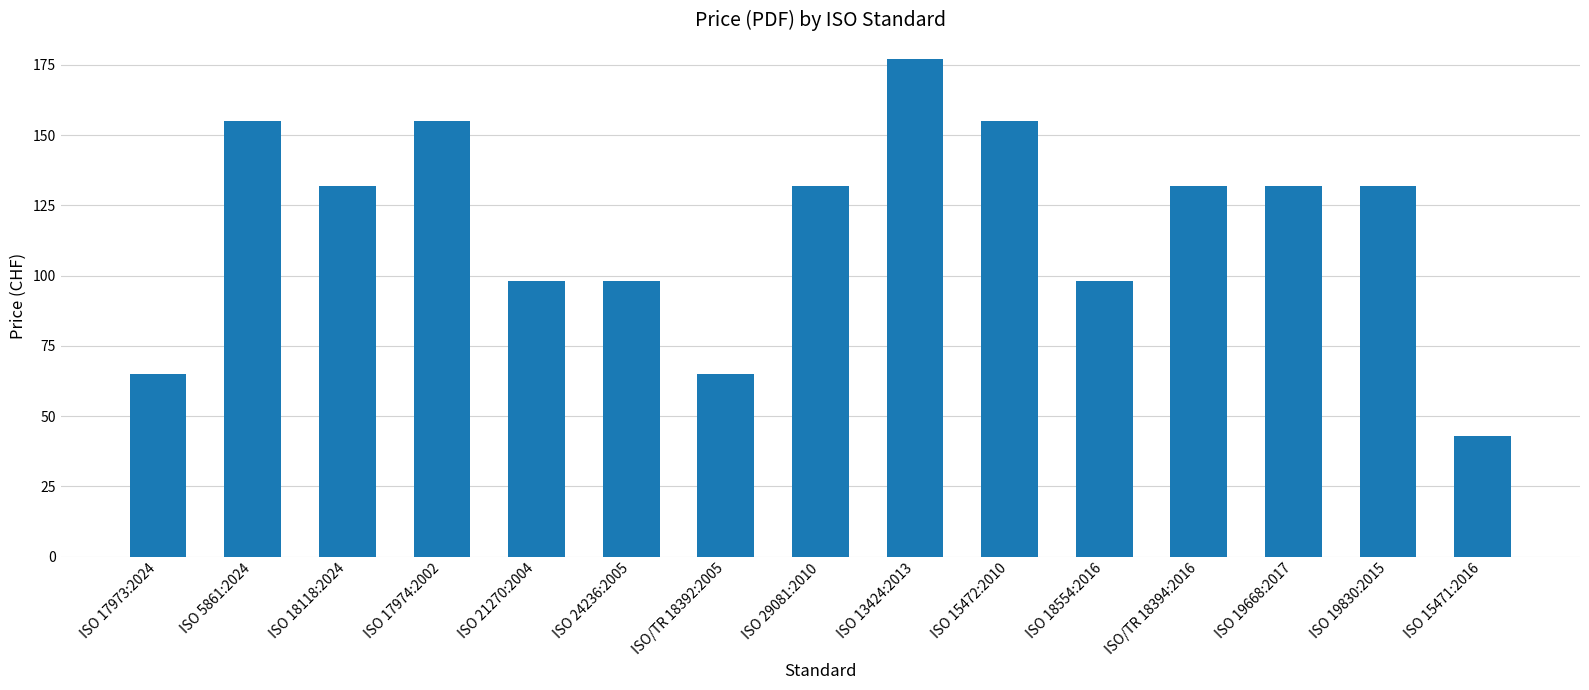

Which label corresponds to the largest value in the chart?

ISO 13424:2013